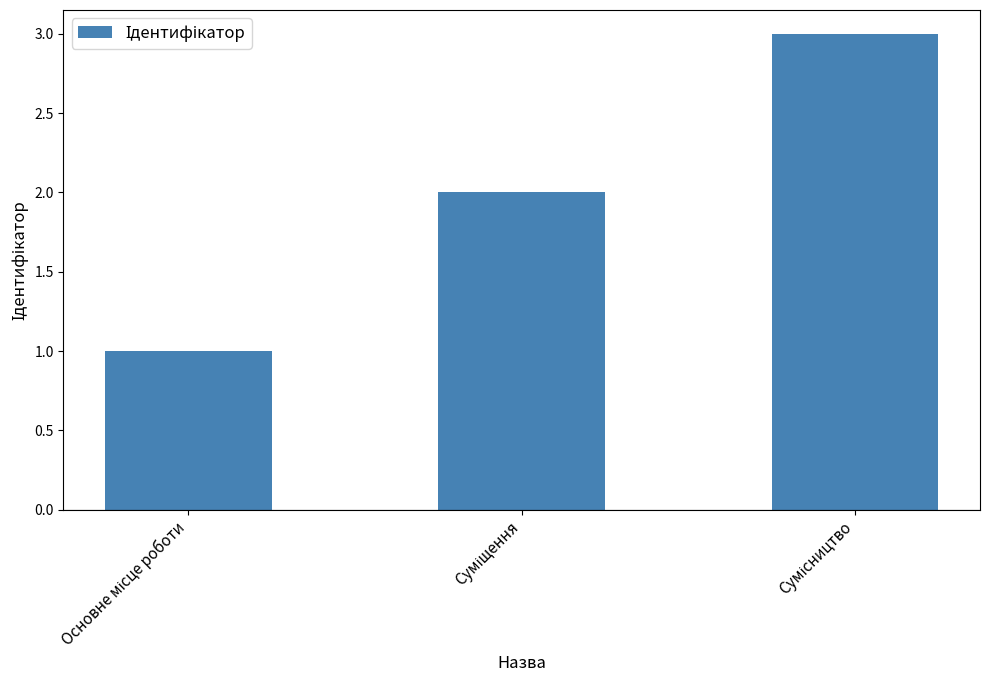

What is the sum of all values?

6